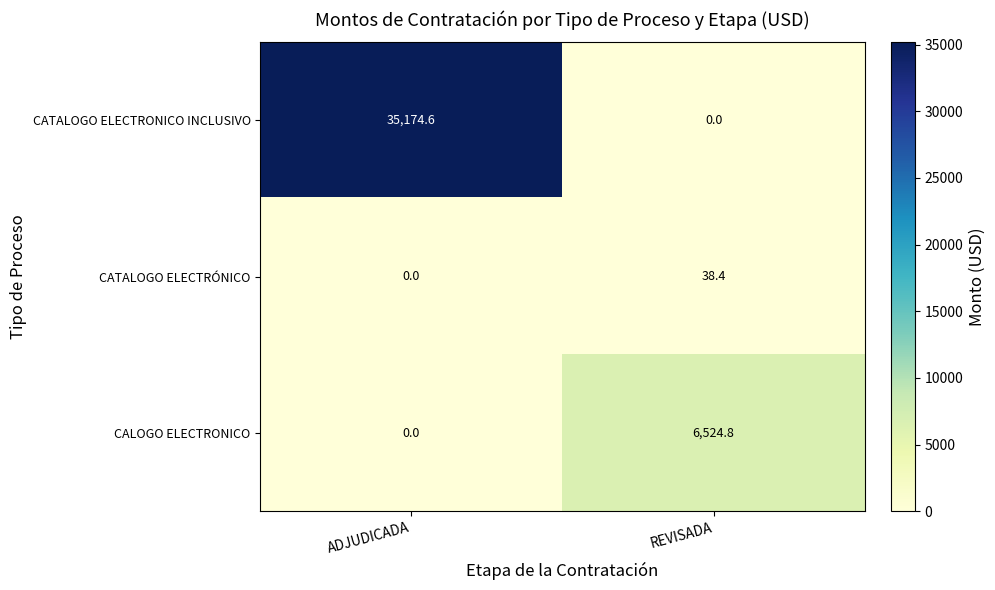

Count the number of categories in the chart.

2